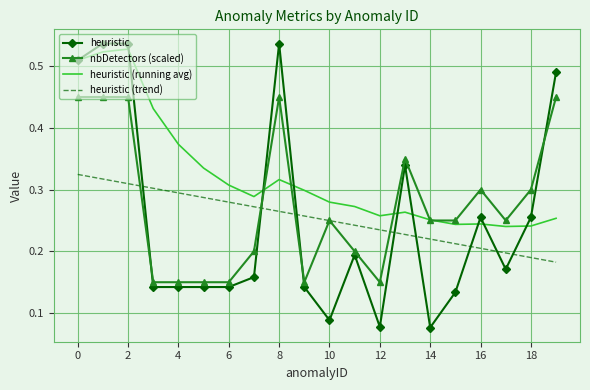

Which series has the largest total across all categories?

heuristic (running avg)